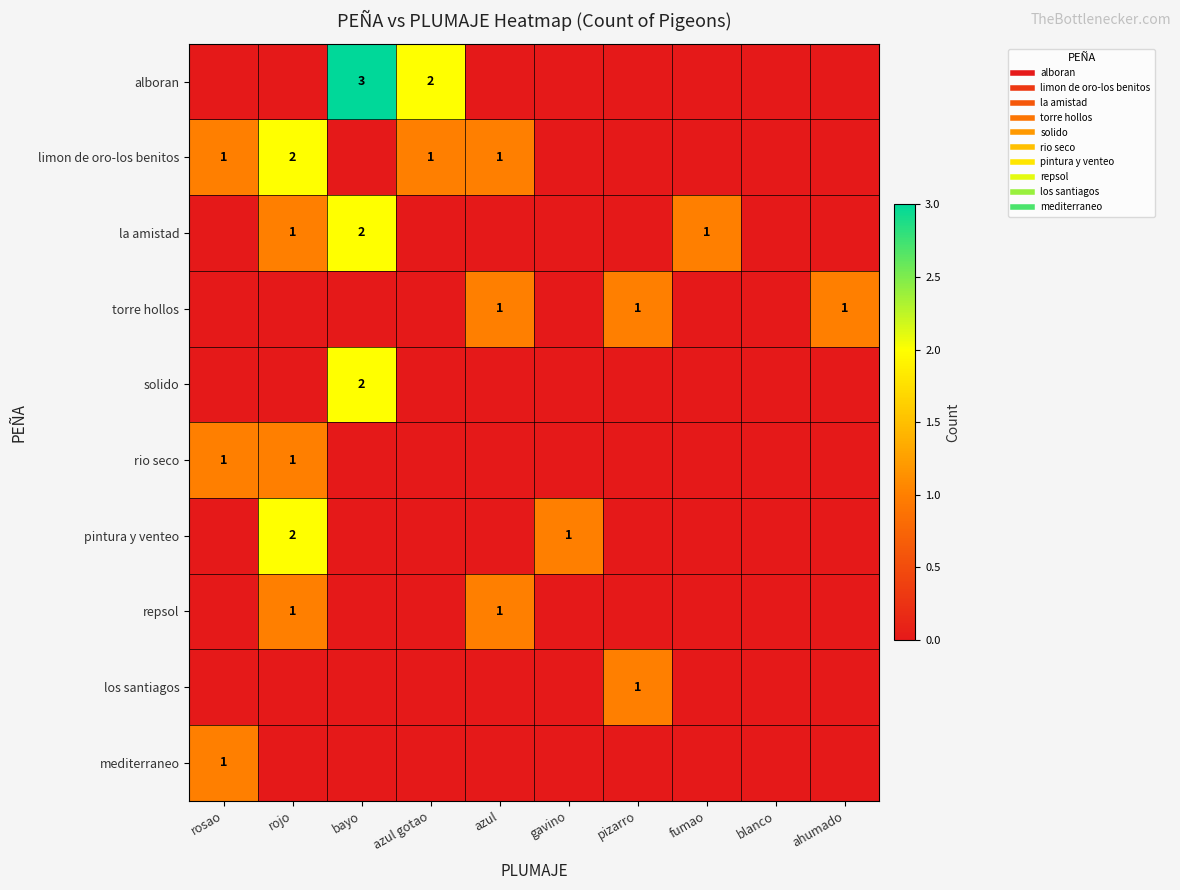

True or false: mediterraneo has a value of 0 at pizarro.

True